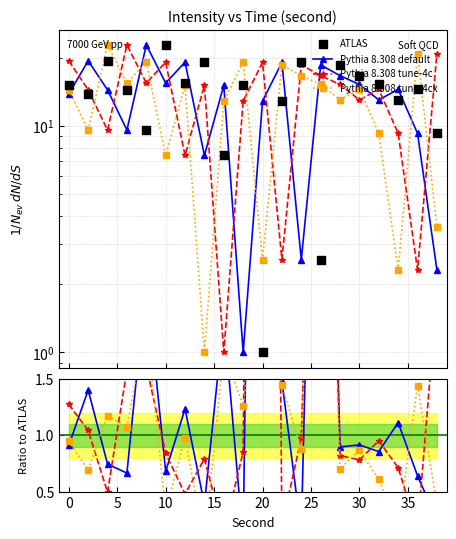

Which series reaches the minimum Y coordinate?

Pythia 8.308 tune-4cx